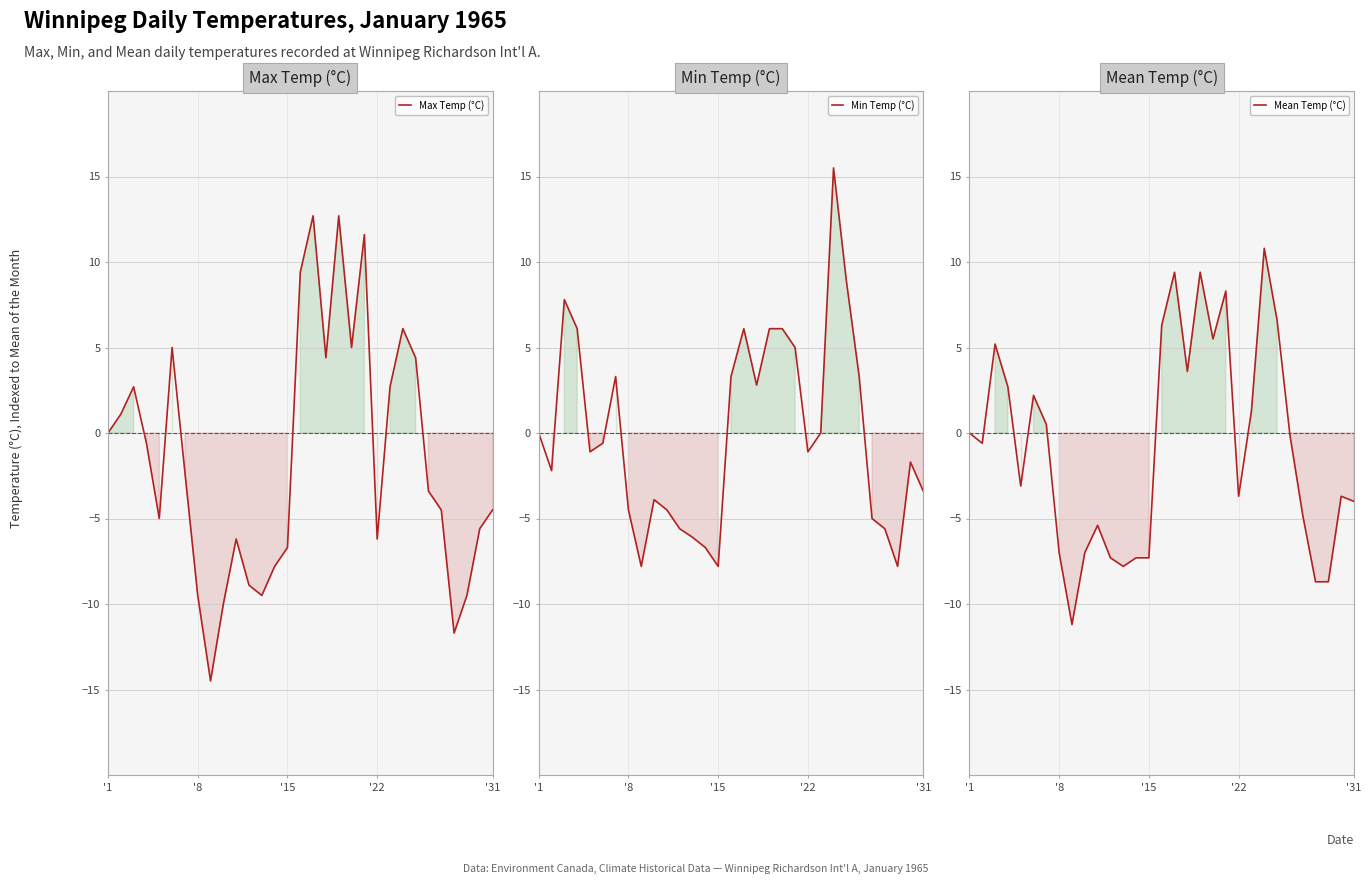

What is the greatest value displayed?

15.5